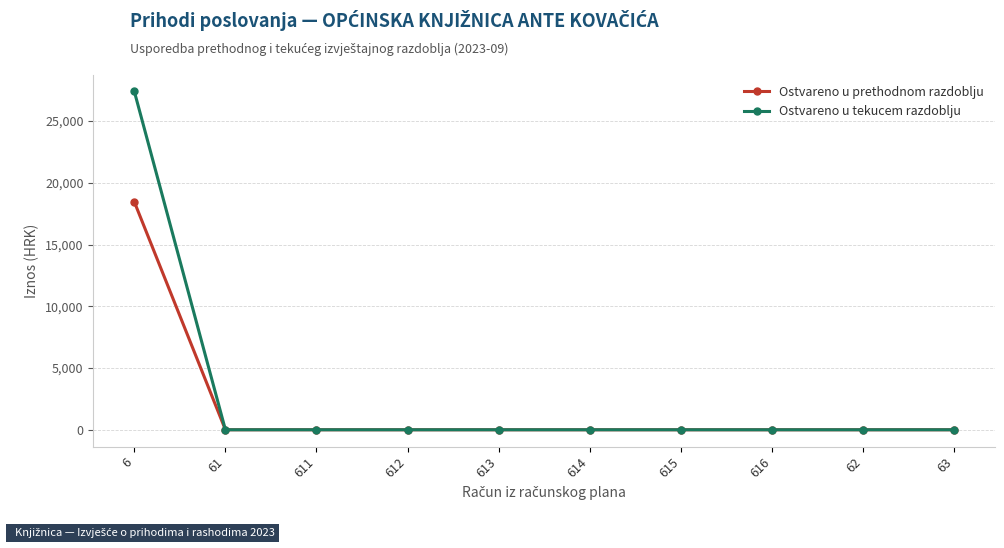

How many series are shown in this chart?

2